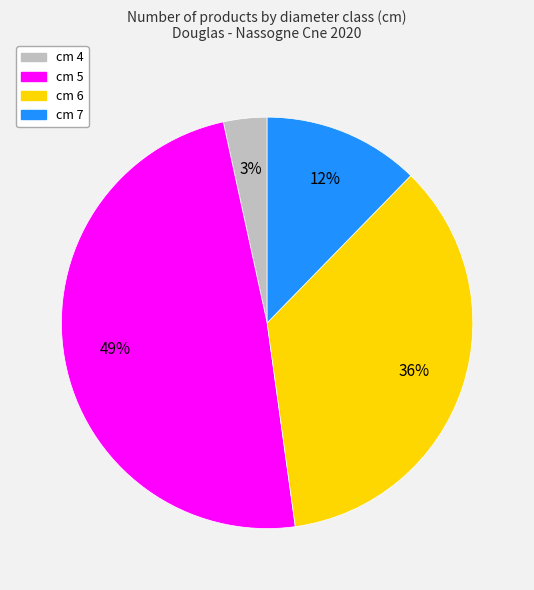

True or false: cm 5 accounts for 55% of the total.

False